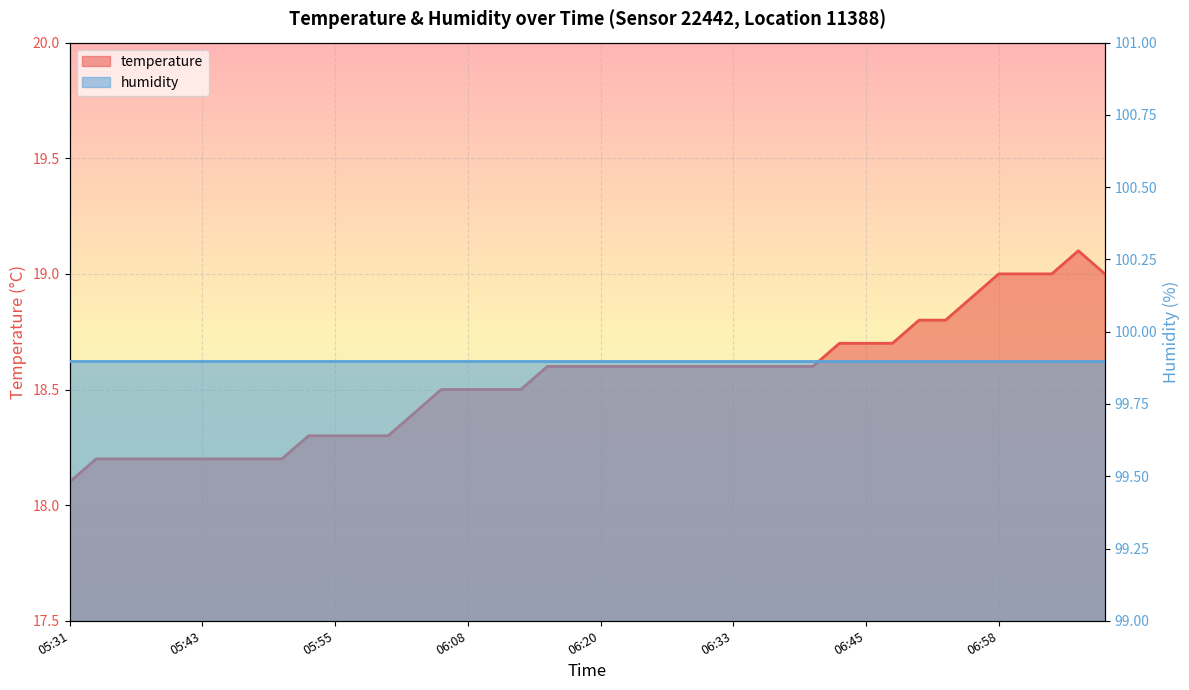

What is the difference between the values at 06:13 and 06:45?

0.2